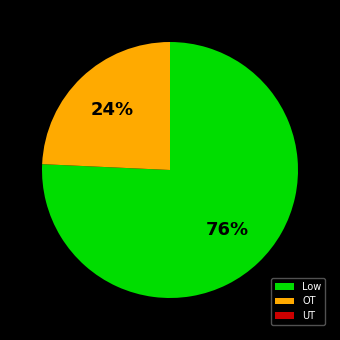

True or false: OT accounts for 24% of the total.

True